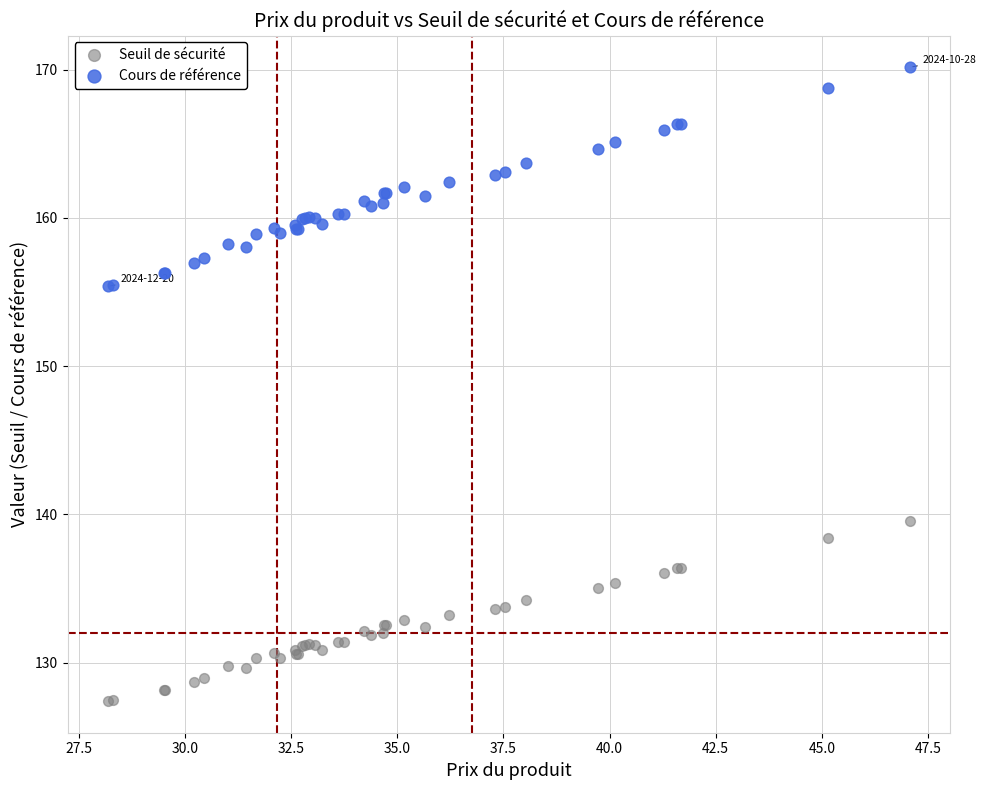

Which series has the widest spread of Y values?

Cours de référence